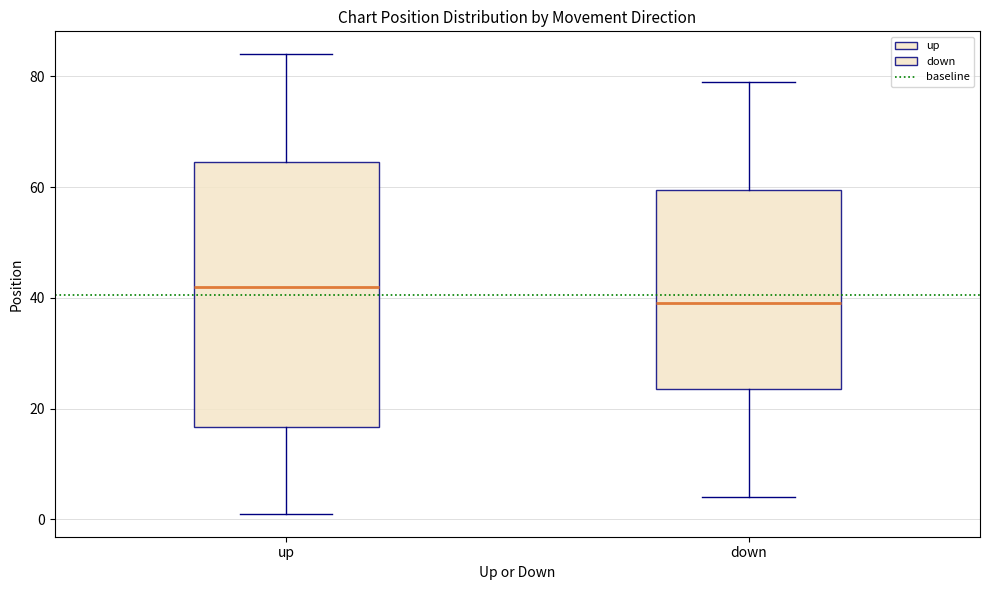

Reading left to right, read every box against the y-axis: the position of its median line, the range the box covers, and the ends of its whiskers. The values are not printed on the chart, so give them approximately, as read against the axis.

up: median 42, box 16 to 64, whiskers 2 to 84
down: median 40, box 24 to 60, whiskers 4 to 80